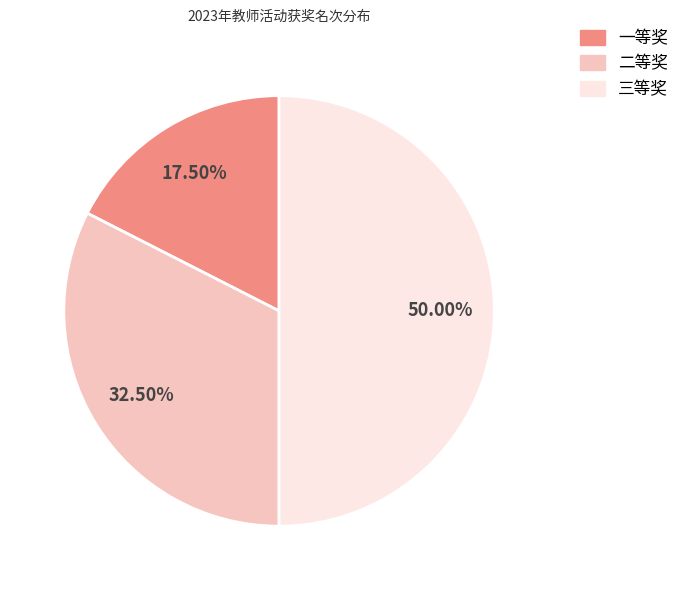

Do 一等奖 and 三等奖 together represent more than half of the pie?

Yes